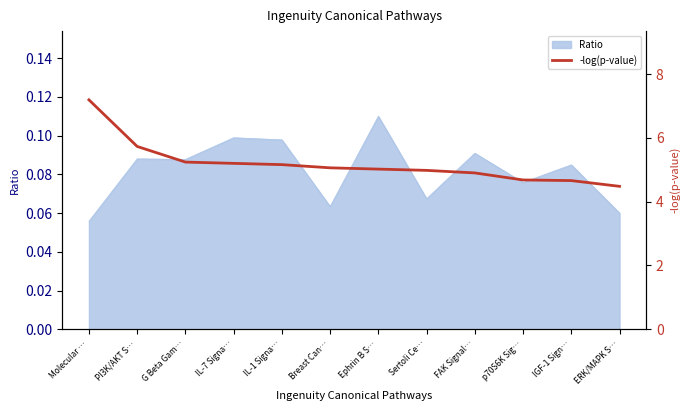

What is the label of the 6th point from the left?

Breast Can…